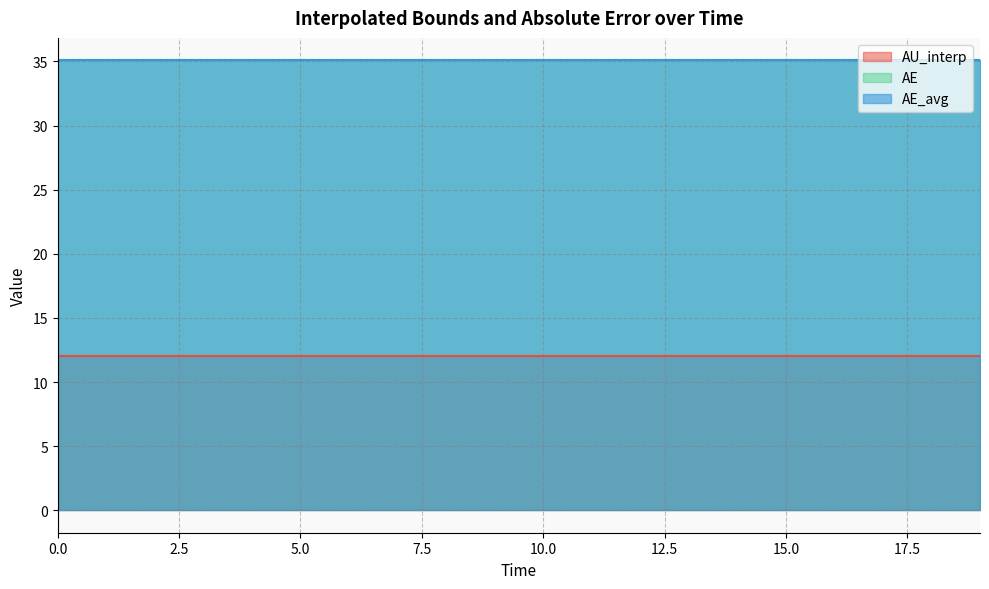

Is the value of AU_interp at 7.0 greater than the value of AE_avg at 11.0?

No